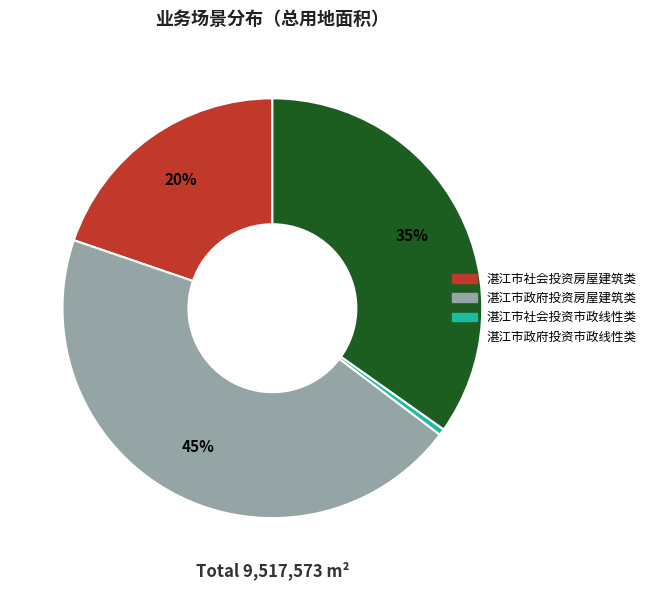

Is it true that 湛江市政府投资房屋建筑类 is 32% of the pie?

False